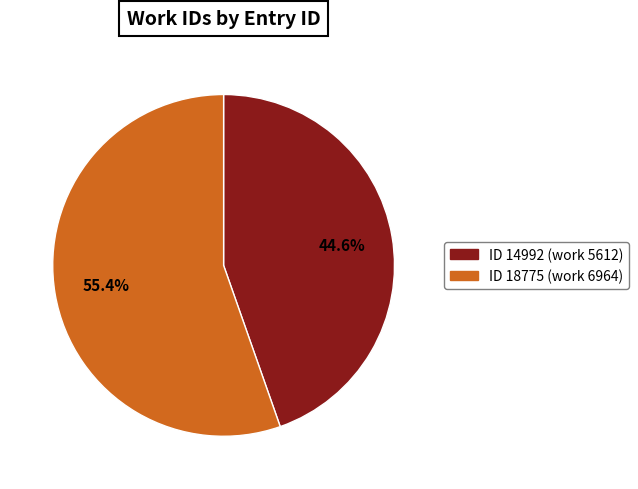

Is there a majority slice in this chart?

Yes